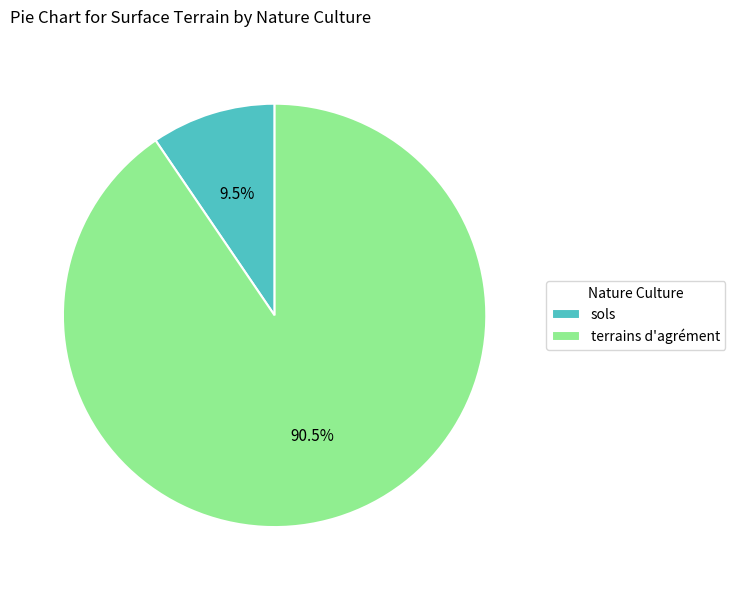

Which category accounts for the majority?

terrains d'agrément